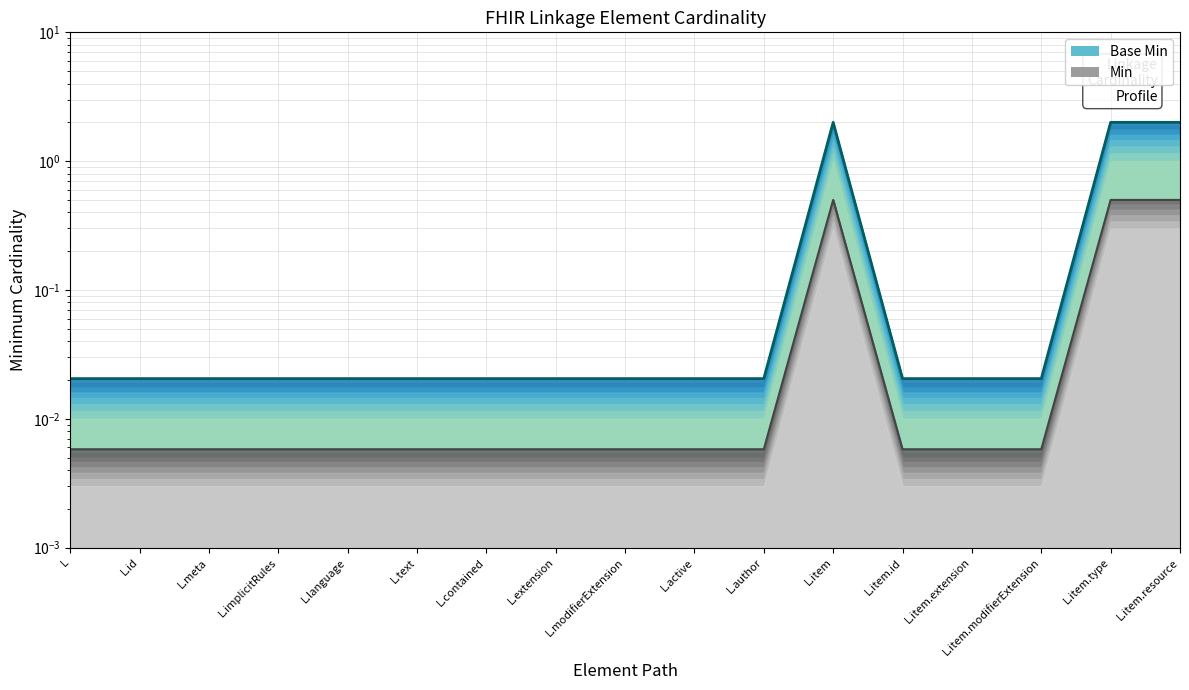

At how many categories does at least one series exceed 0?

17